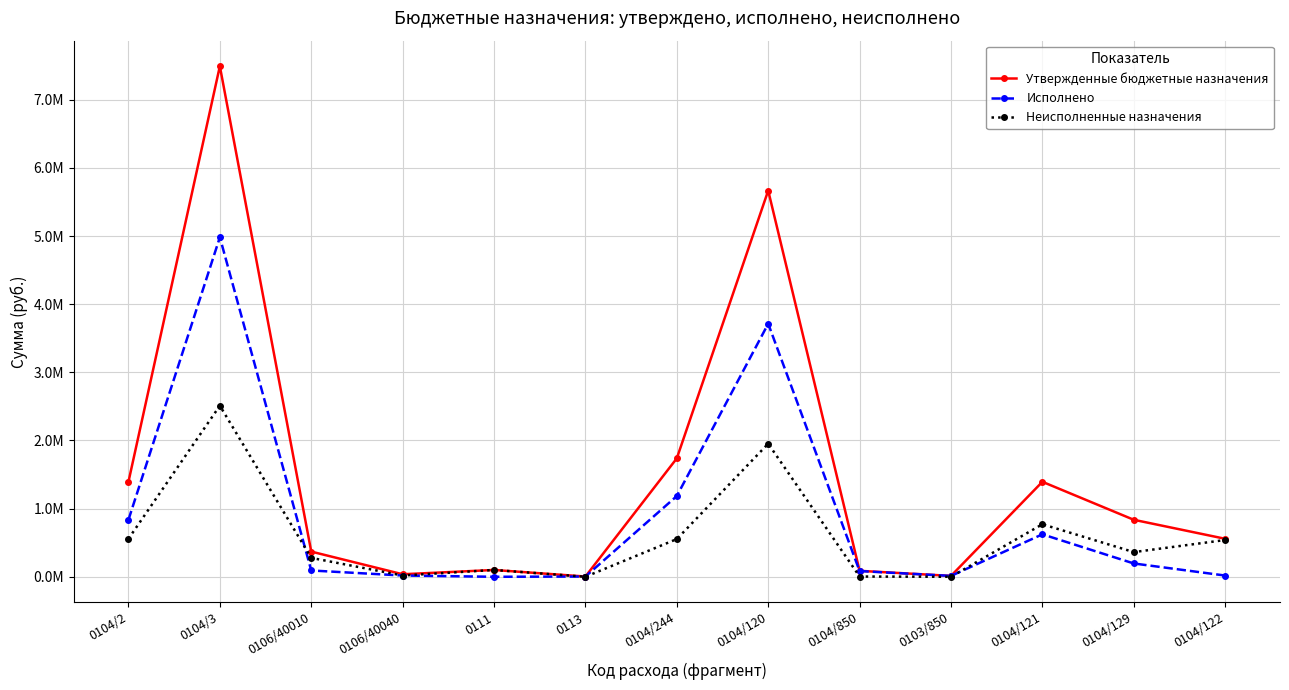

Does the chart have visible grid lines?

Yes